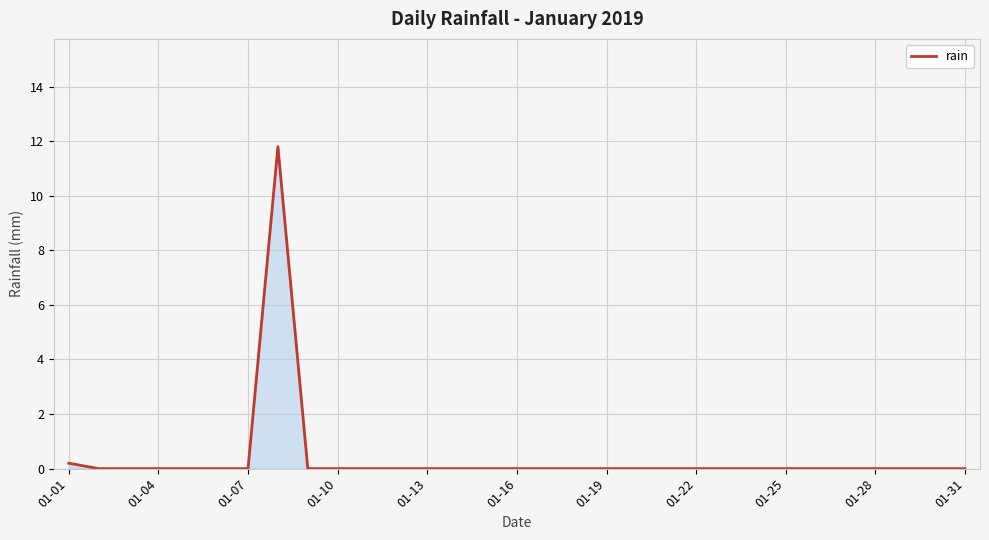

What is the difference between the maximum and minimum values?

11.8